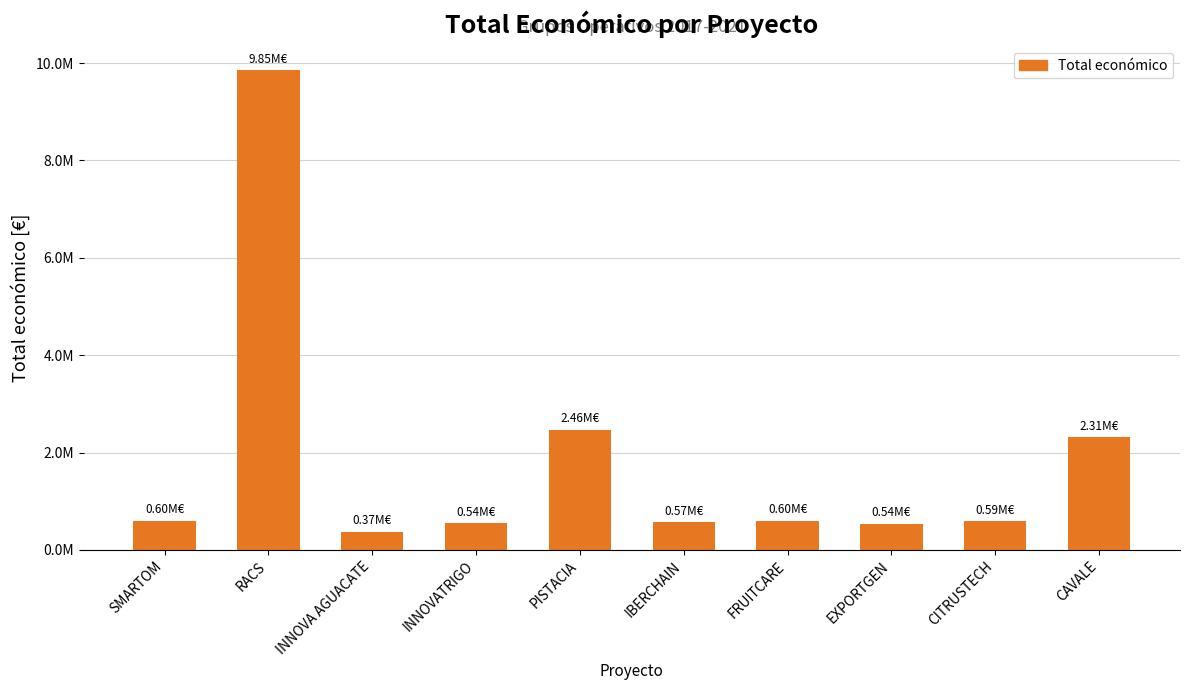

Which has a higher value, EXPORTGEN or IBERCHAIN?

IBERCHAIN